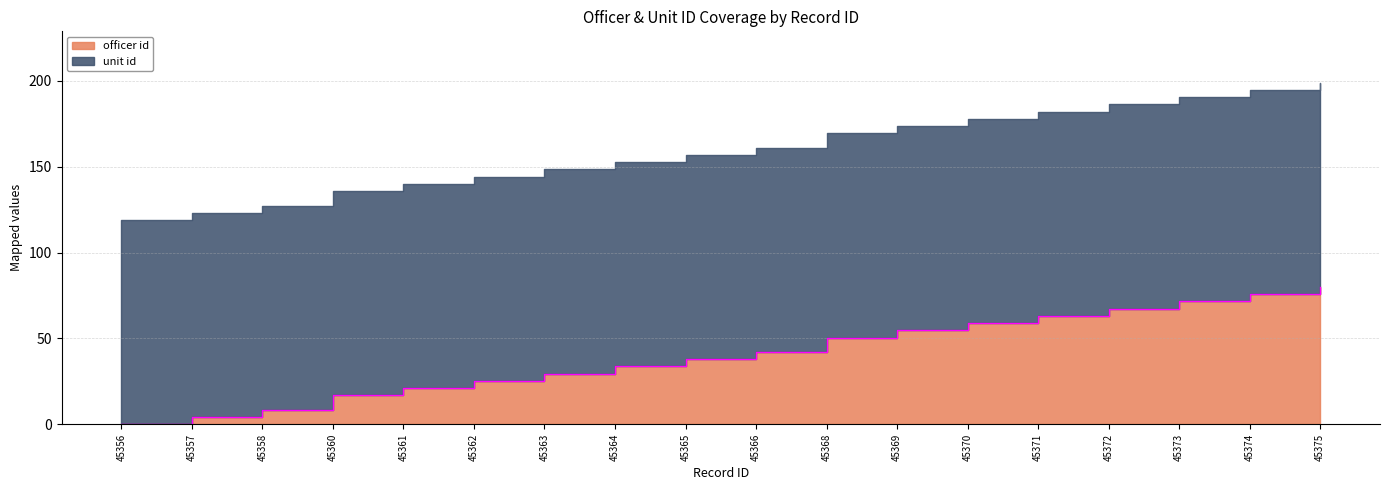

The chart shows a value of 33.7 at 45364. True or false?

True